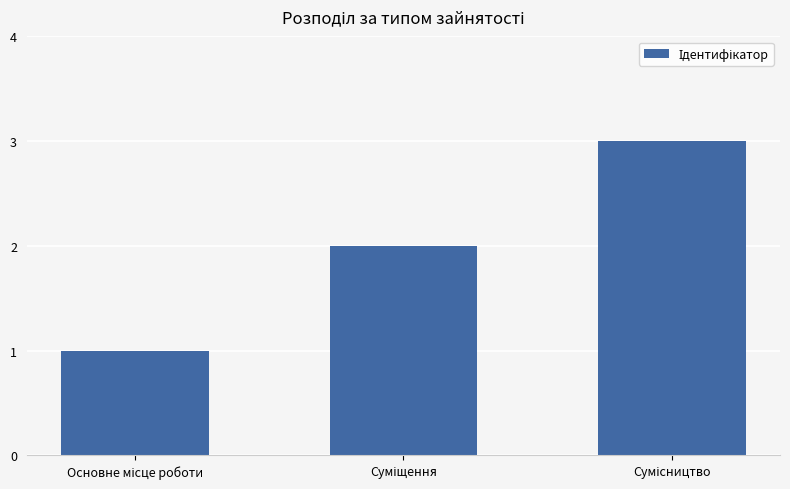

How many values are between 1 and 3?

3